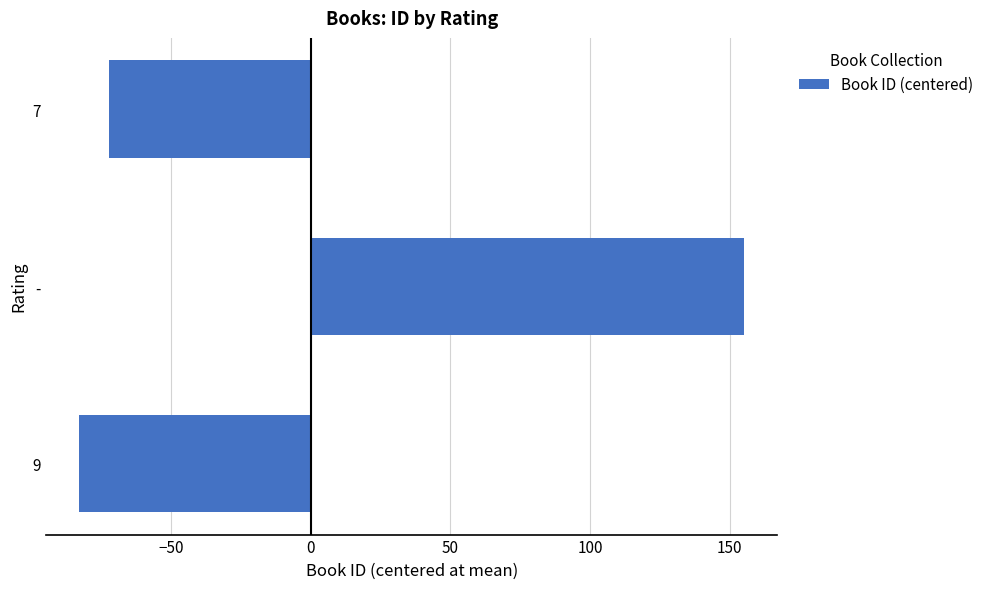

List the labels in order of value, largest first.

-, 7, 9